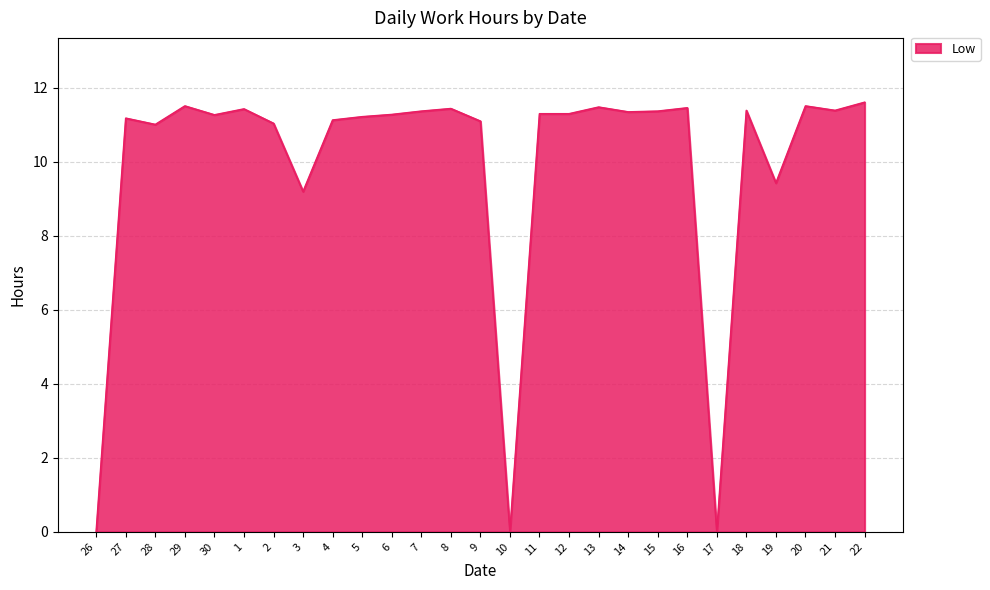

What is the ratio of the value at 7 to the value at 14?

1.0